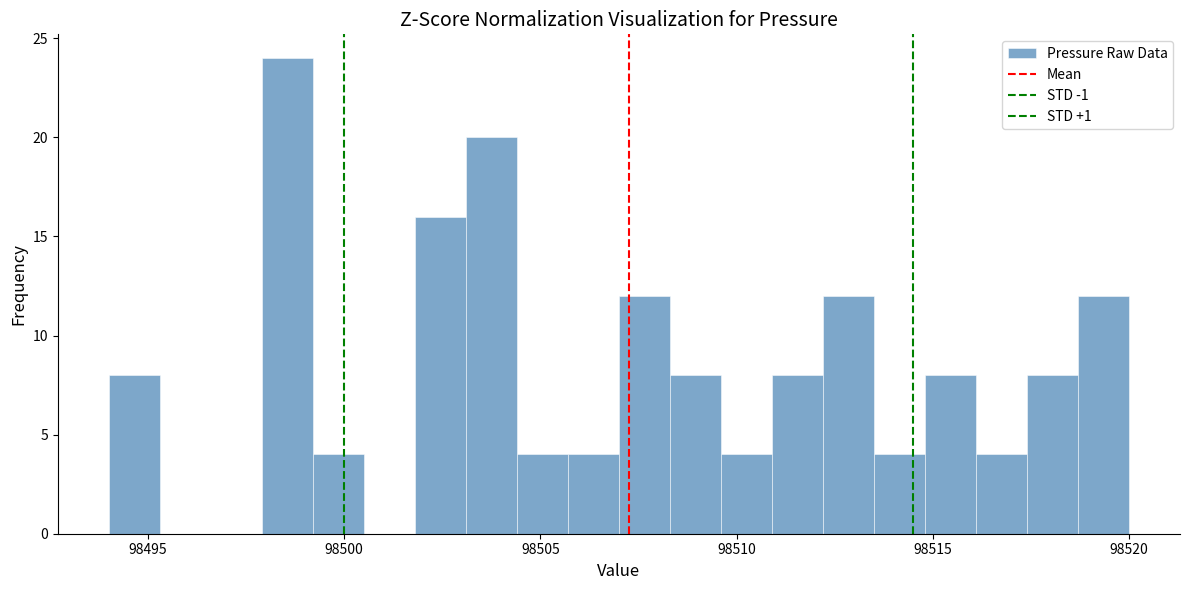

Read against the x-axis, roughly where is the centre of the tallest bar?

98498.5